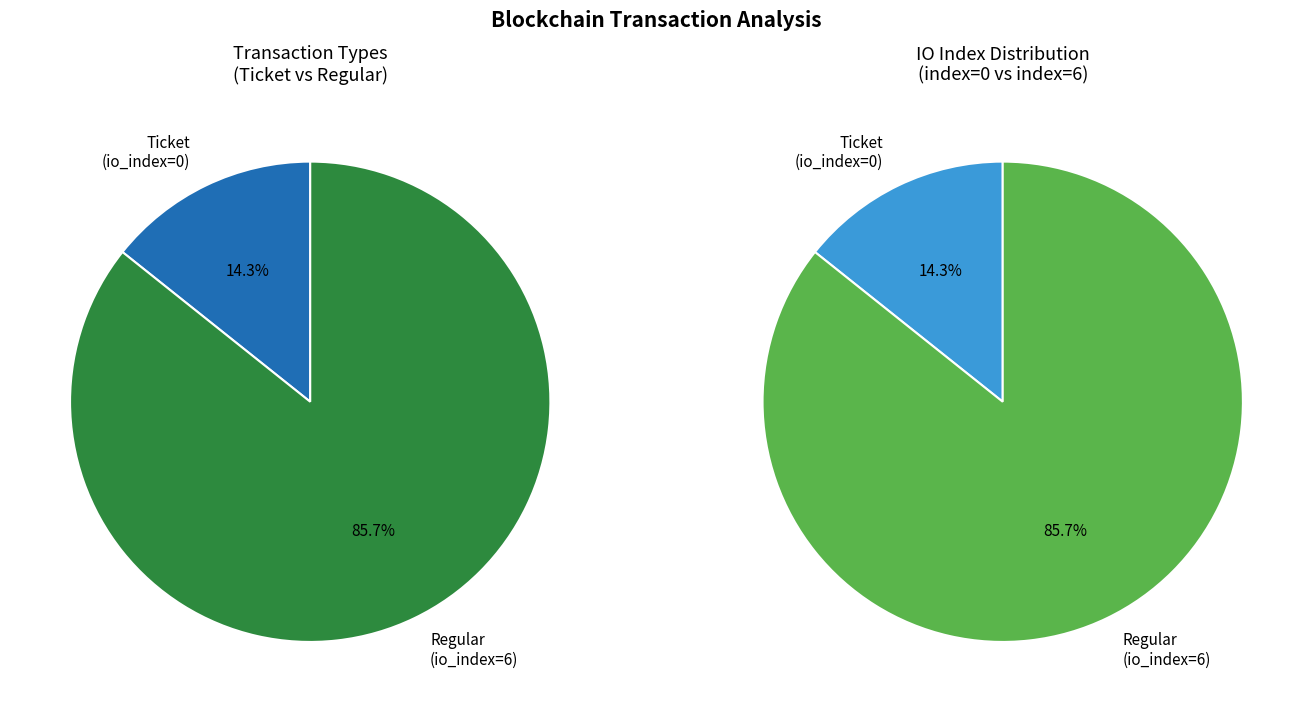

Which slice represents more than half of the pie?

Regular (io_index=6)